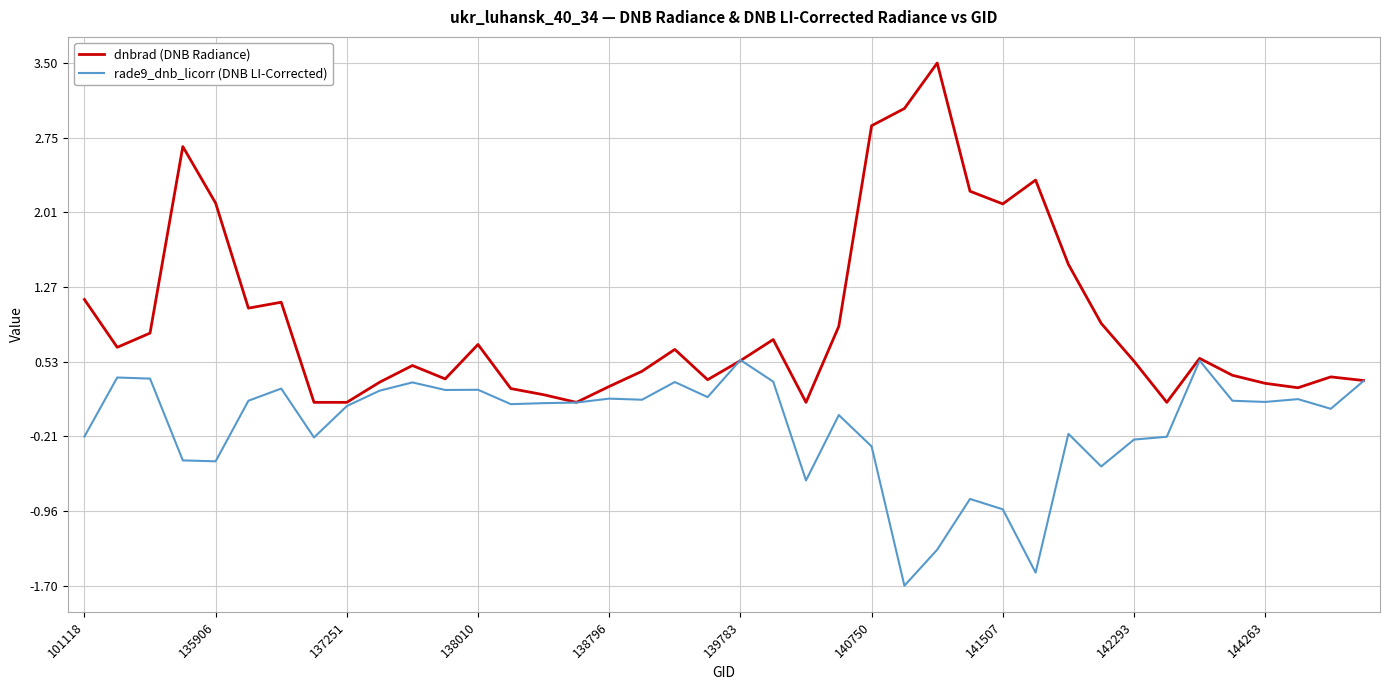

Rank the series by their average value, from highest to lowest.

dnbrad (DNB Radiance), rade9_dnb_licorr (DNB LI-Corrected)